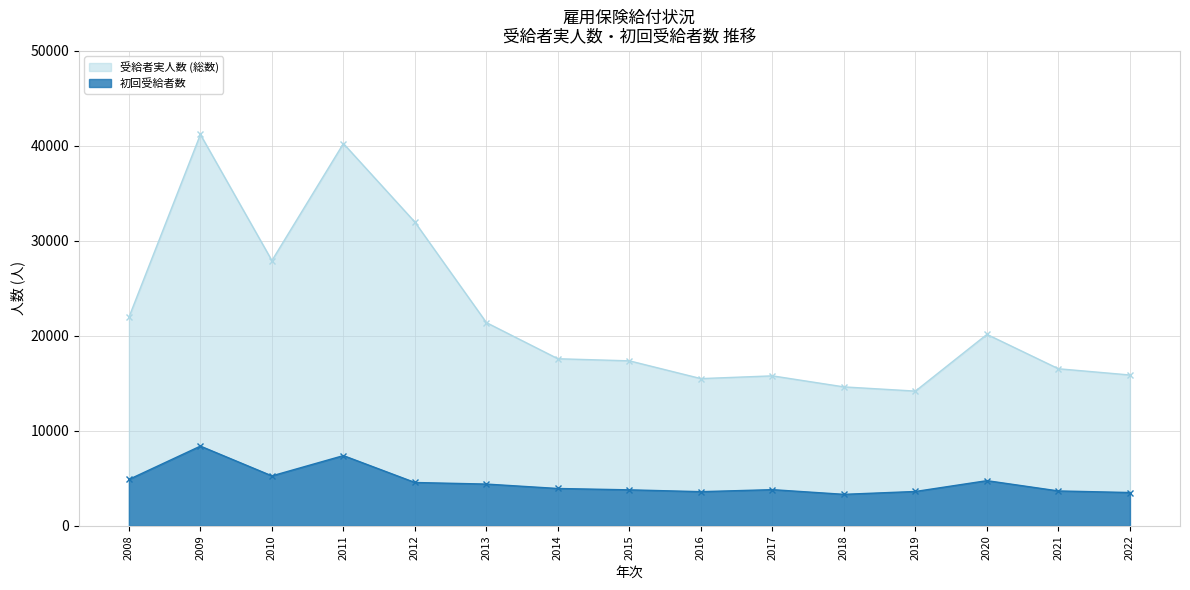

What is the average value of the 初回受給者数 series?

4594